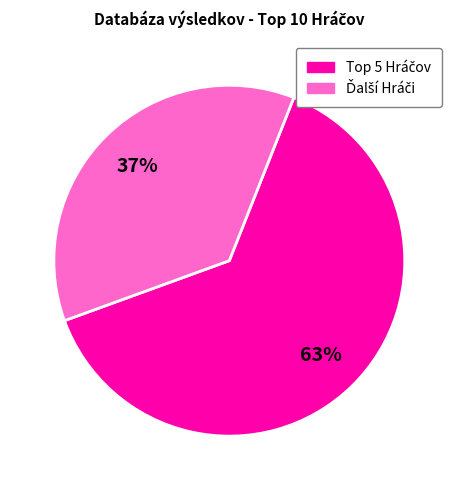

Does any single category account for the majority?

Yes